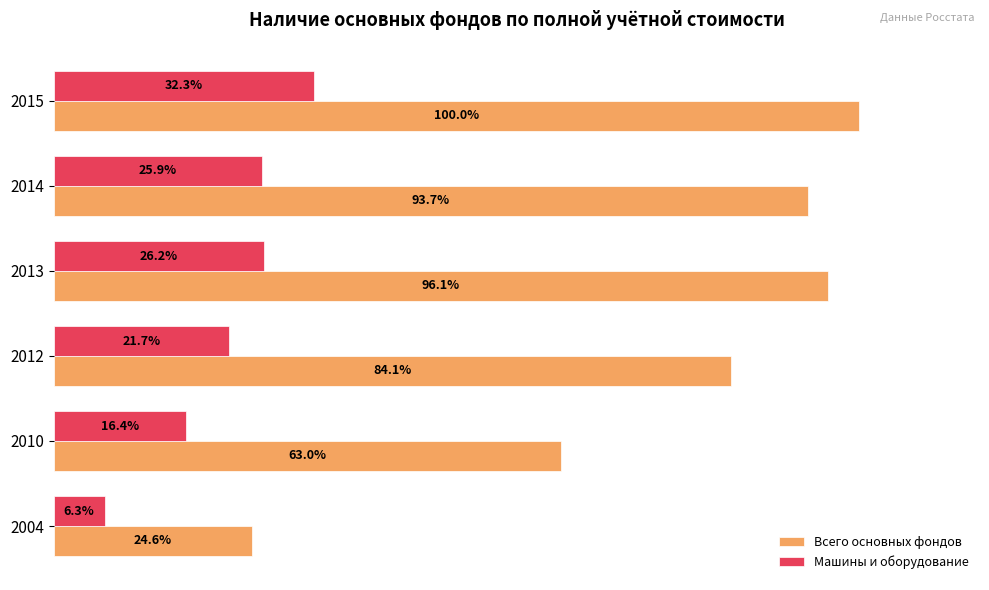

List the series in order of their peak value, highest first.

Всего основных фондов, Машины и оборудование